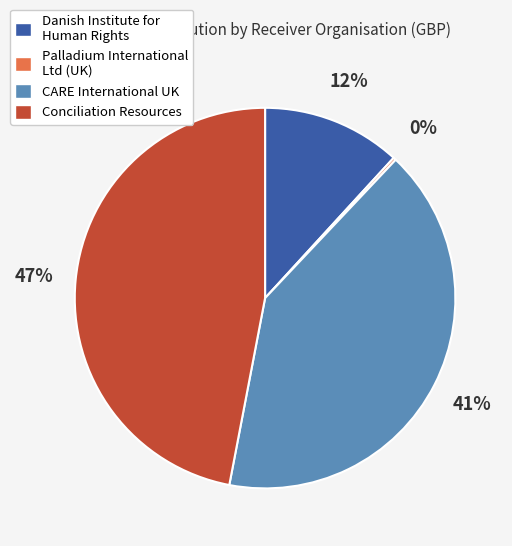

To the nearest percent, what is the average slice percentage?

25%